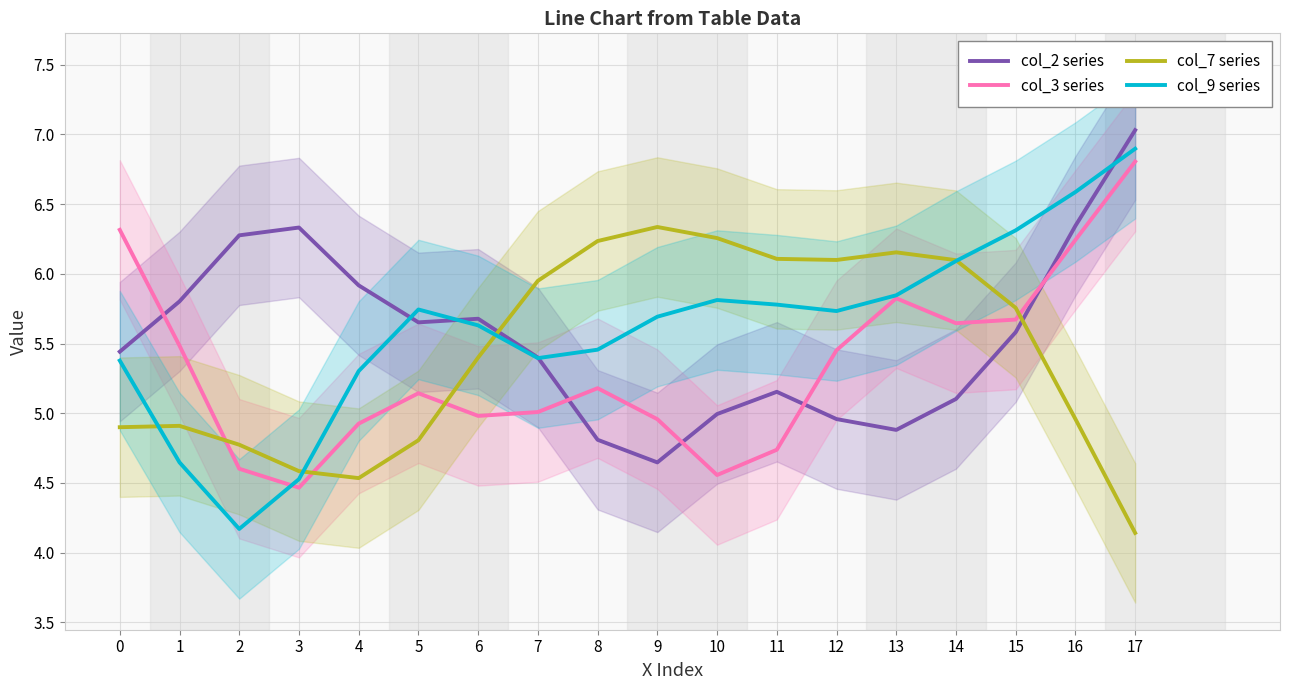

How many distinct data groups are displayed?

4